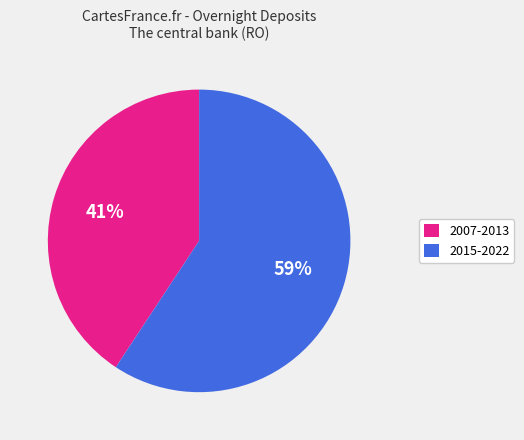

To the nearest percent, what percentage of the pie is 2007-2013?

41%